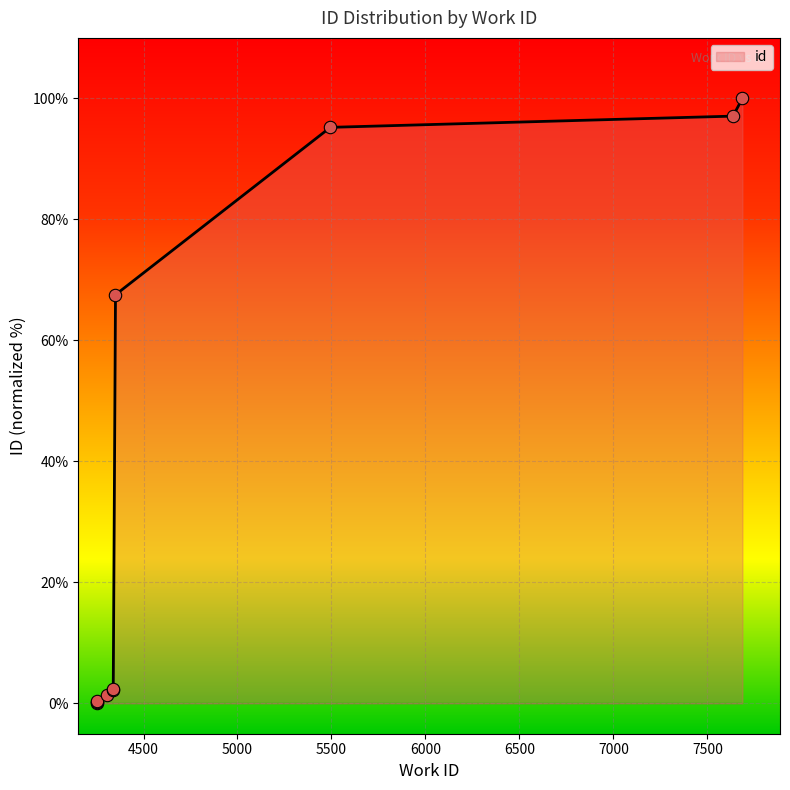

Approximately how many times larger is the value at 7686 compared to 4307?

69.1